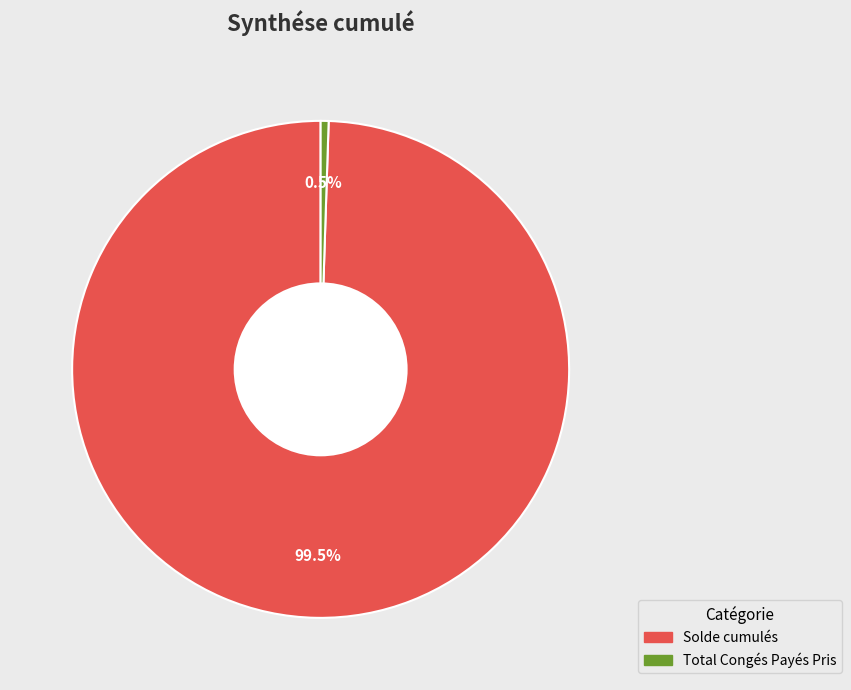

Combined, do Solde cumulés and Total Congés Payés Pris account for over 50%?

Yes